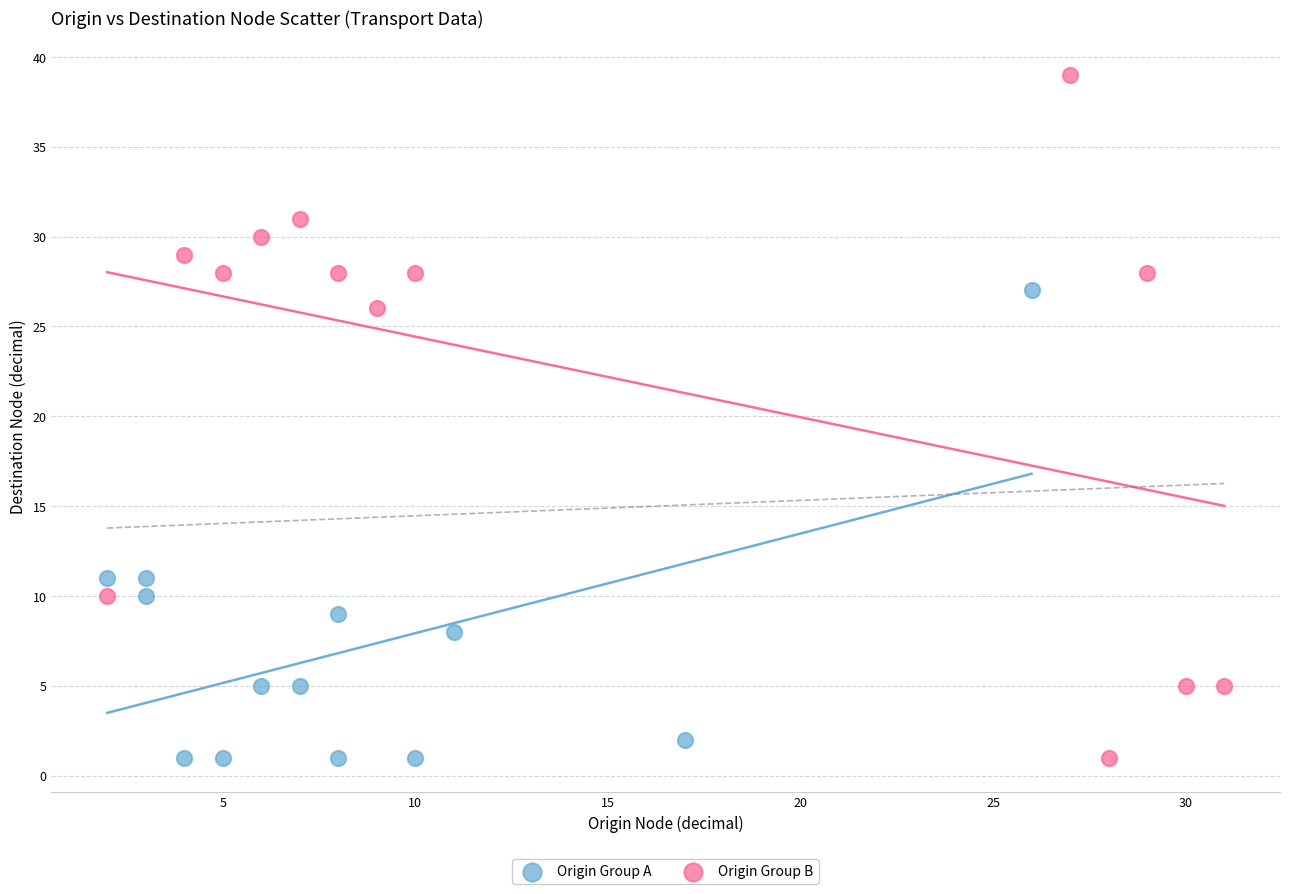

Which series has the largest Y range (max minus min)?

Origin Group B